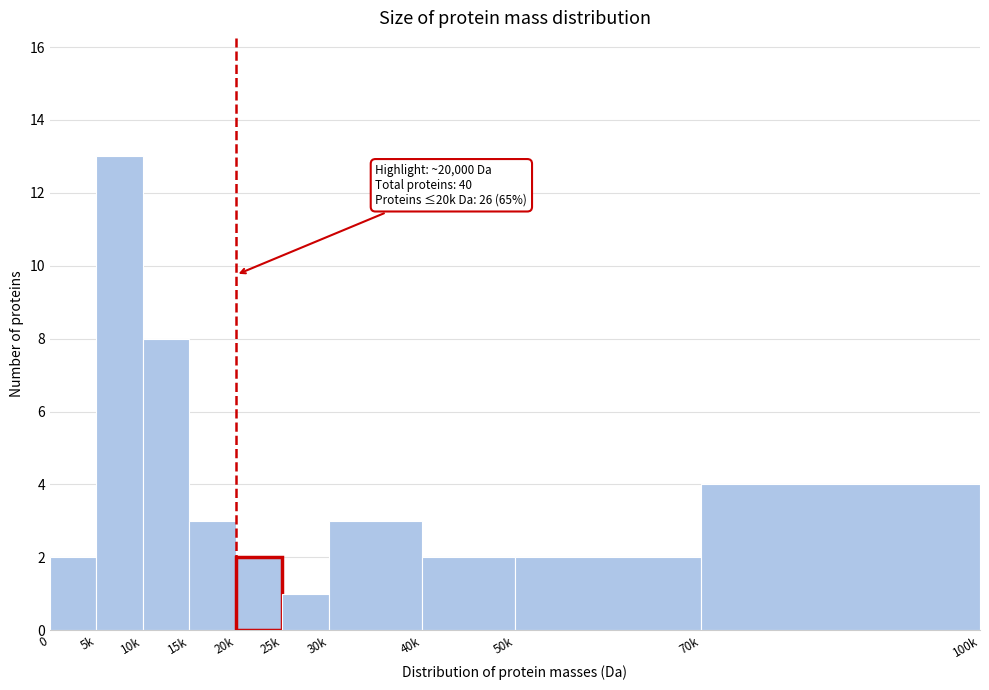

Reading left to right, transcribe all the data shown in this chart.

2	13	8	3	2	1	3	2	2	4